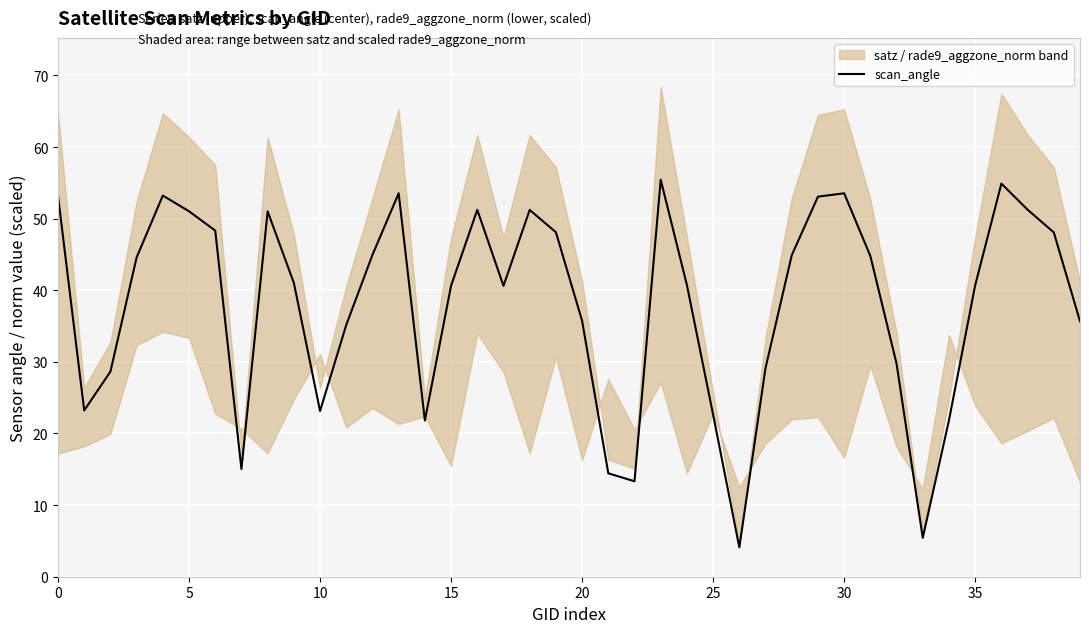

Count the number of values greater than 41.

20